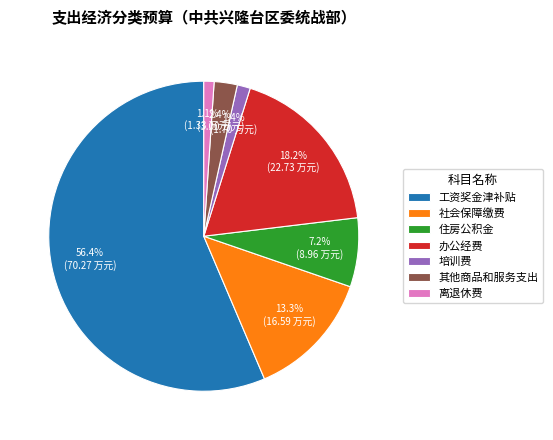

Does any single category account for the majority?

Yes